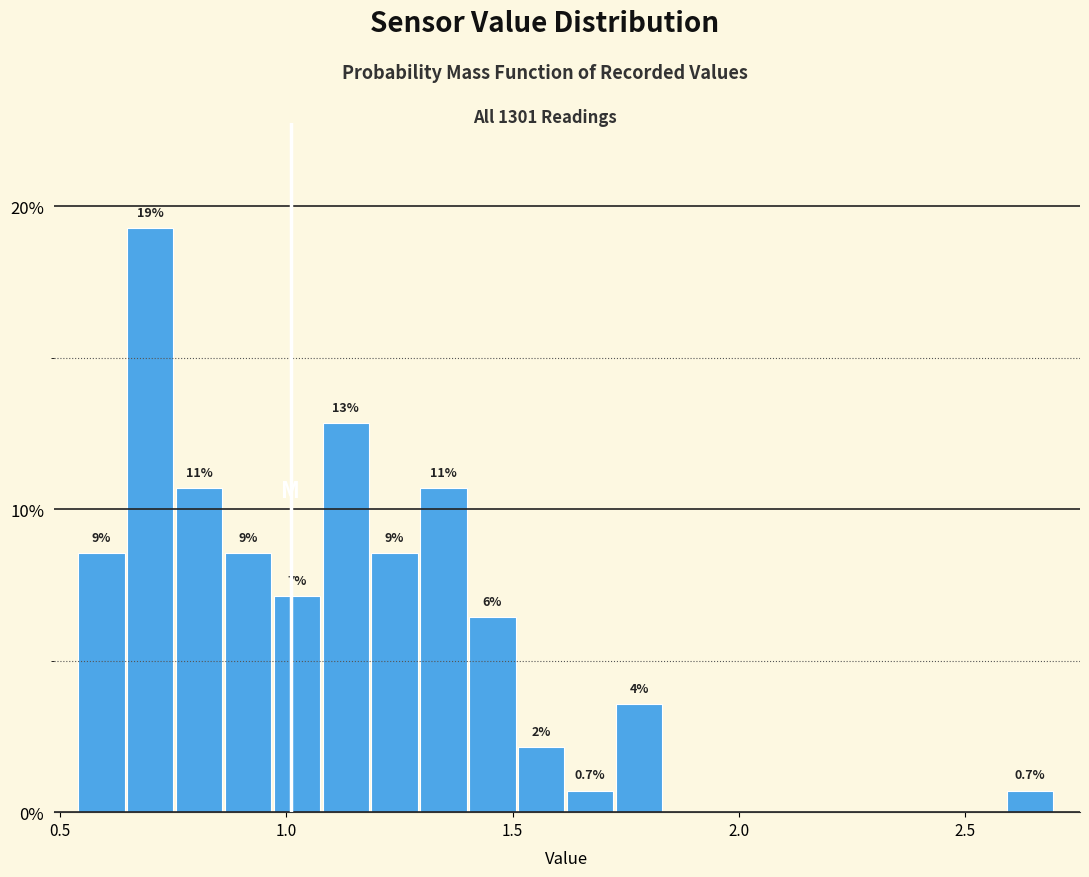

Around what value on the x-axis is the tallest bar? Give the approximate position of its centre, as read against the axis.

0.70